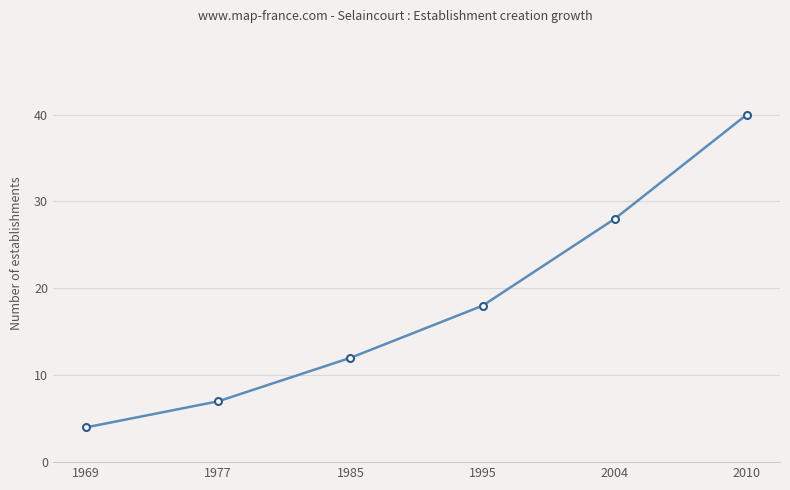

Between 1969 and 2004, which is larger?

2004